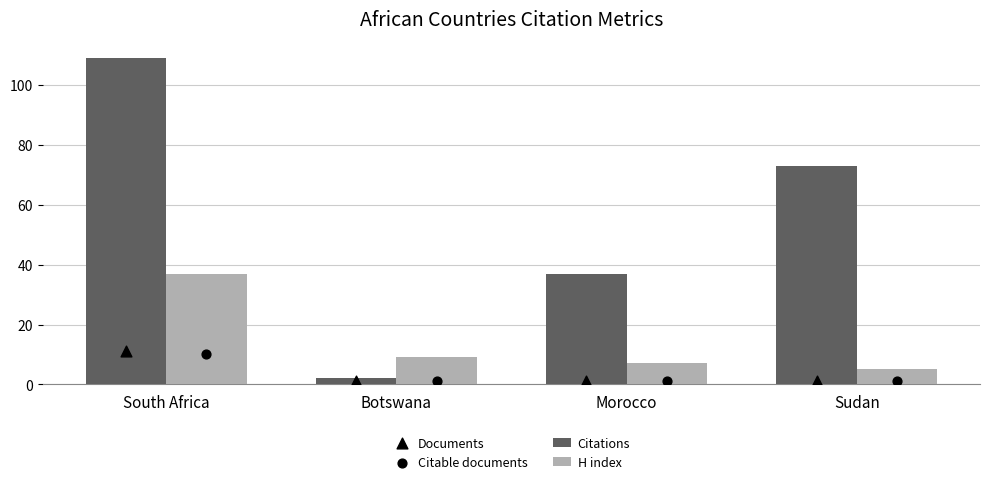

Which series contains the lowest Y value?

Documents